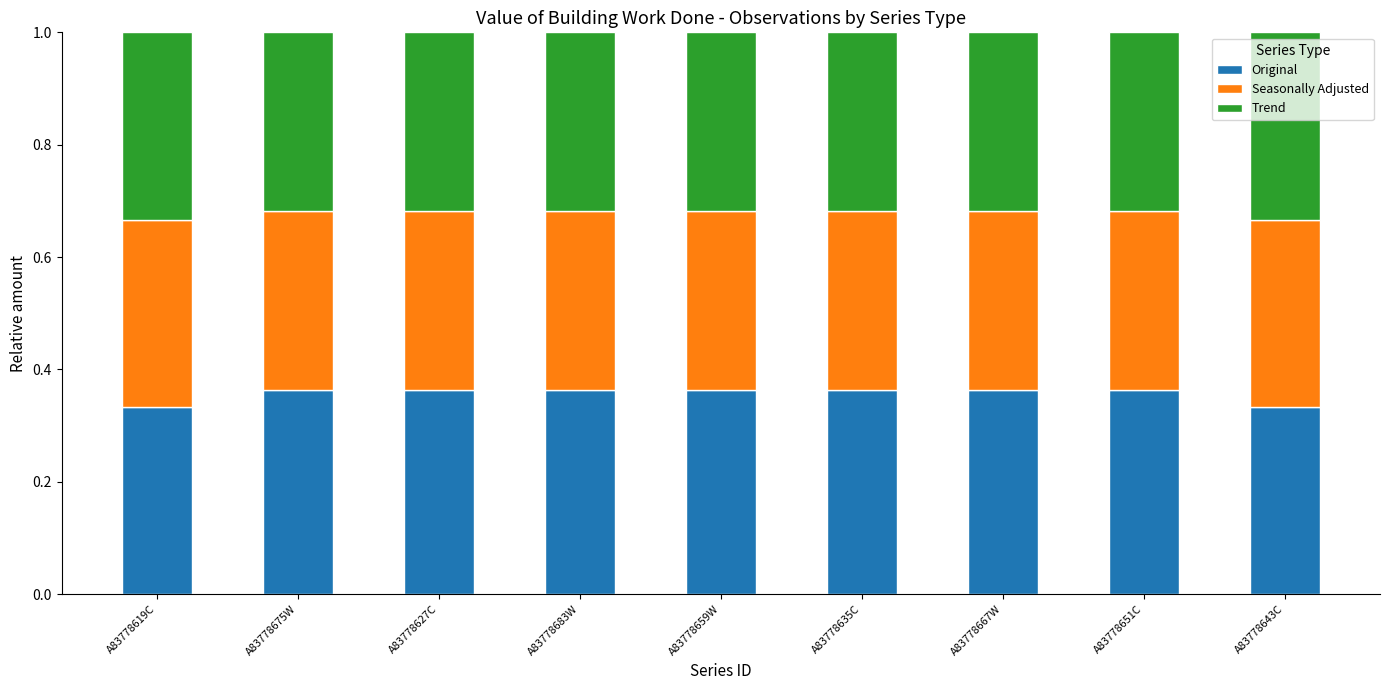

What is the total value across all series at A83778619C?

1.0